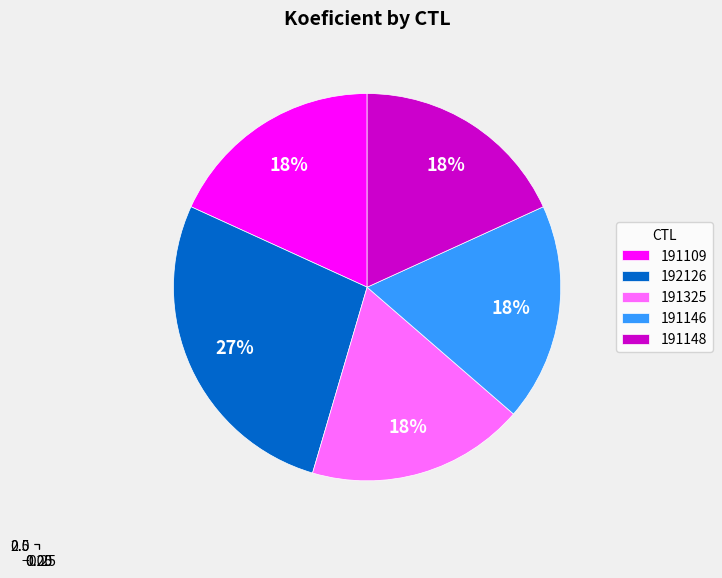

What portion of the pie excludes 191109?

81.8%